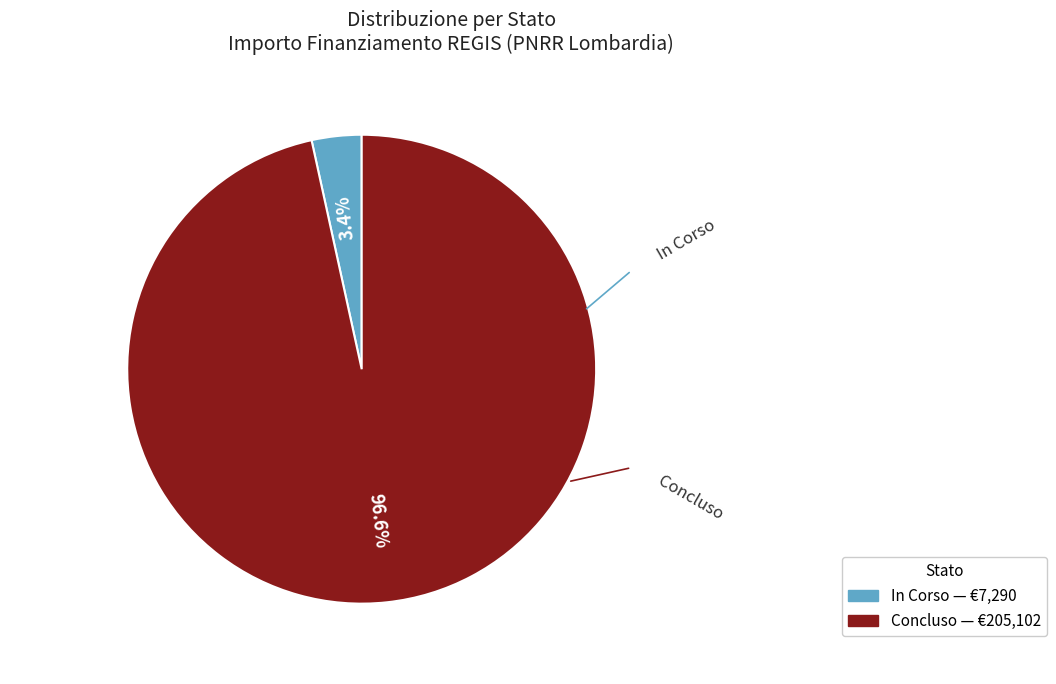

Does any single category account for the majority?

Yes